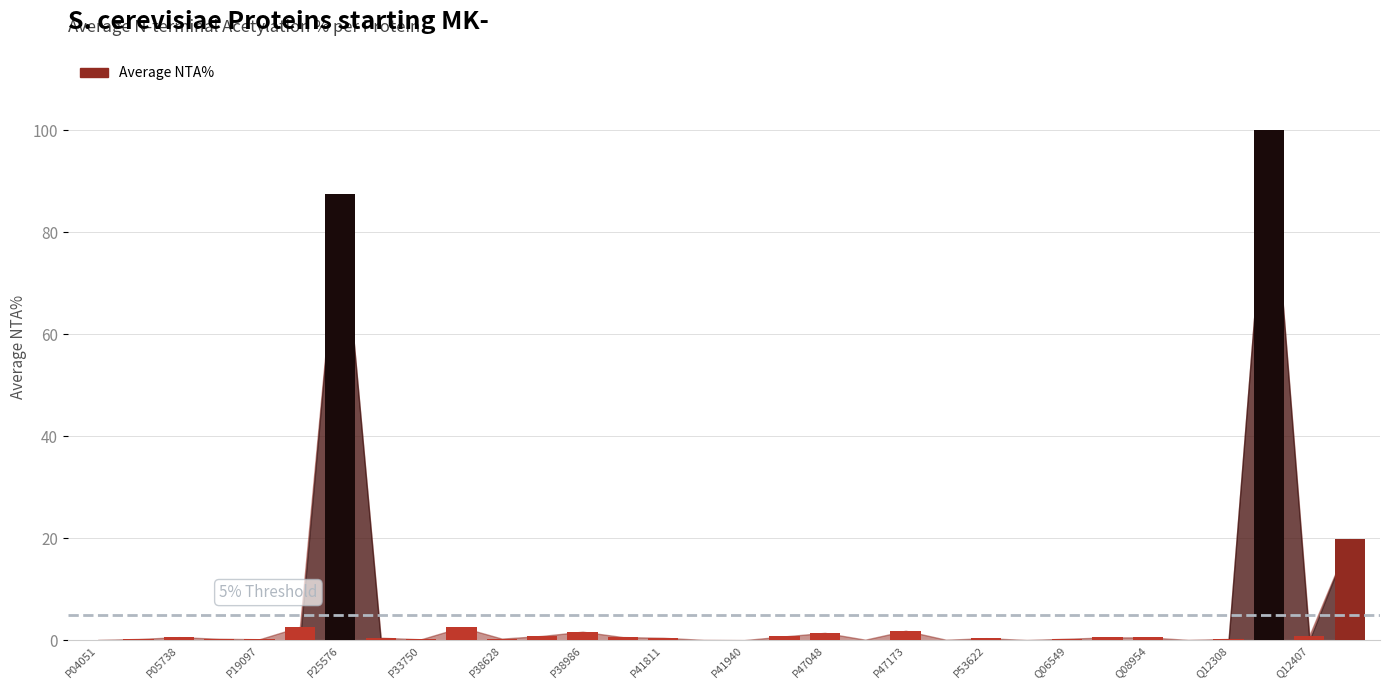

What is the maximum value shown in the chart?

100.0